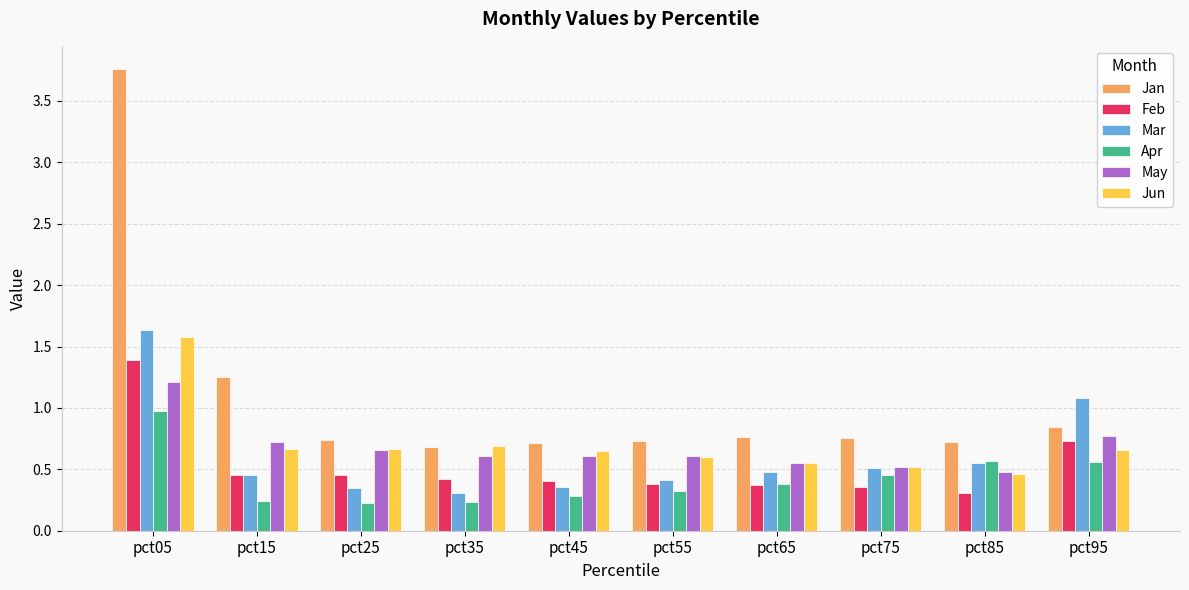

How many groups of bars are there?

10